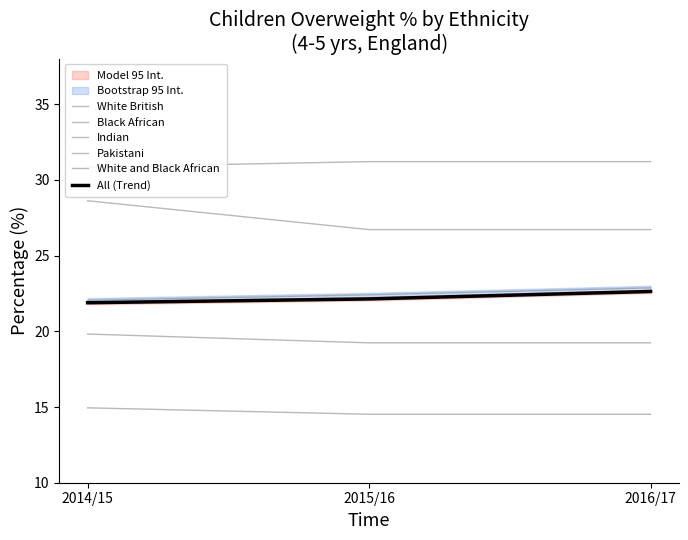

What is the total value across all series at 2015/16?

136.2